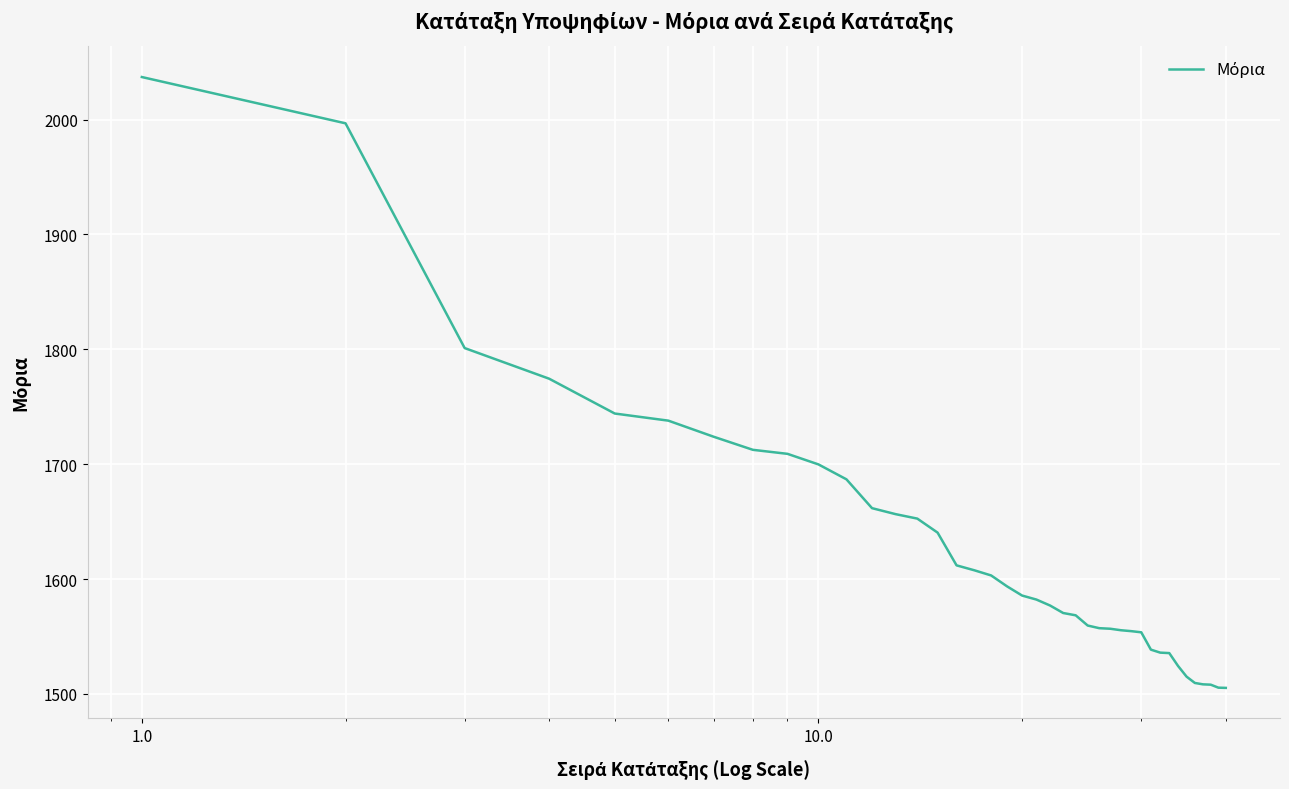

What is the difference between the maximum and minimum values?

531.9